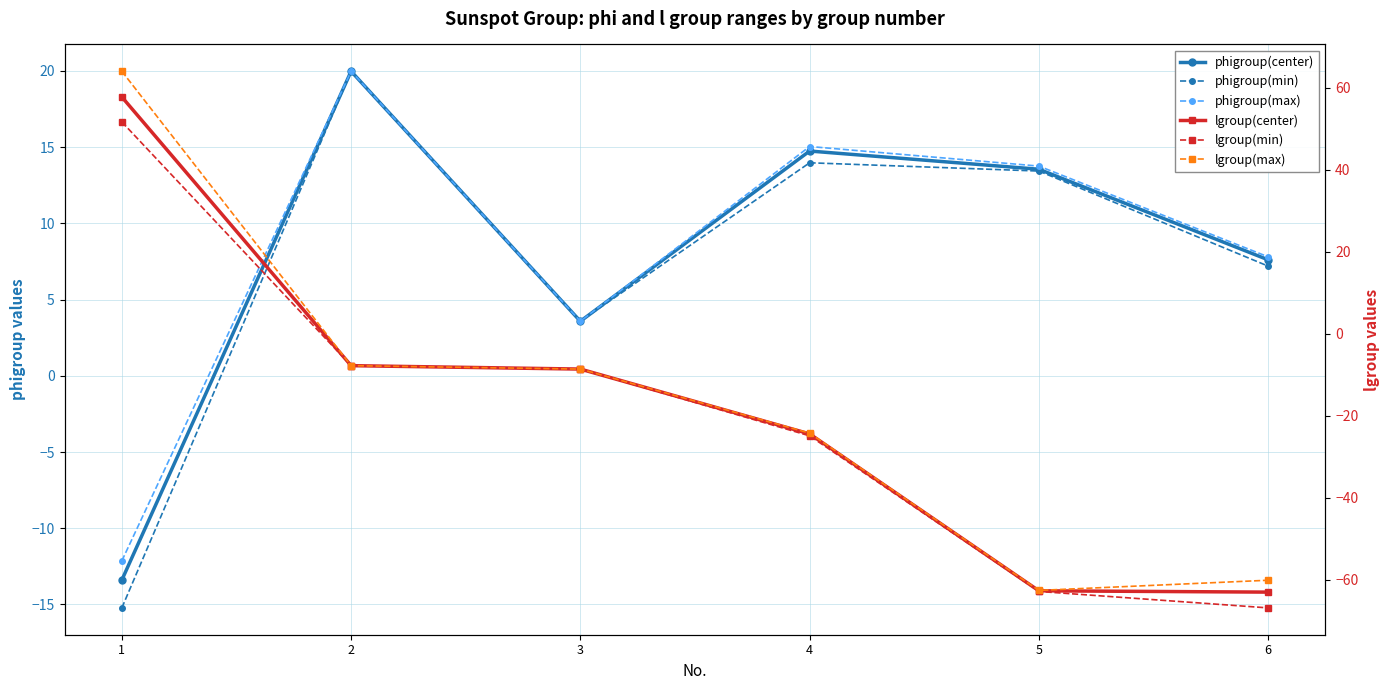

What is the sum of the phigroup(center) values at 4 and 1?

1.4